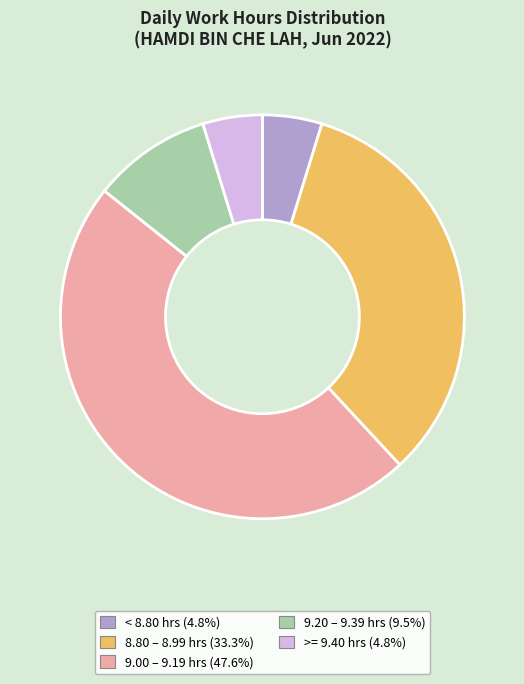

Is there a majority slice in this chart?

No